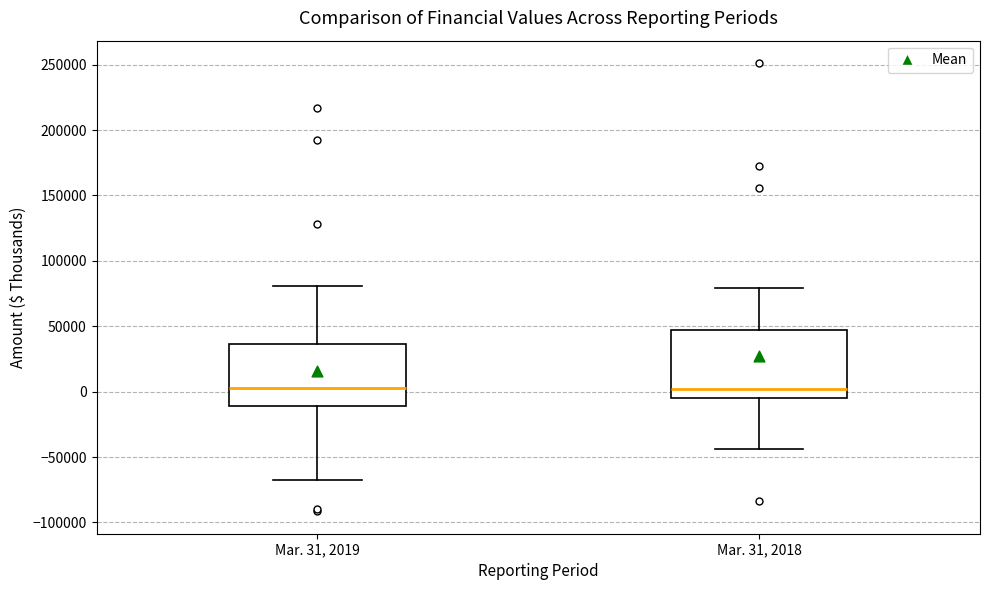

Reading left to right, read every box against the y-axis: the position of its median line, the range the box covers, and the ends of its whiskers. The values are not printed on the chart, so give them approximately, as read against the axis.

Mar. 31, 2019: median 5000, box -10000 to 35000, whiskers -65000 to 80000
Mar. 31, 2018: median 0, box -5000 to 45000, whiskers -45000 to 80000